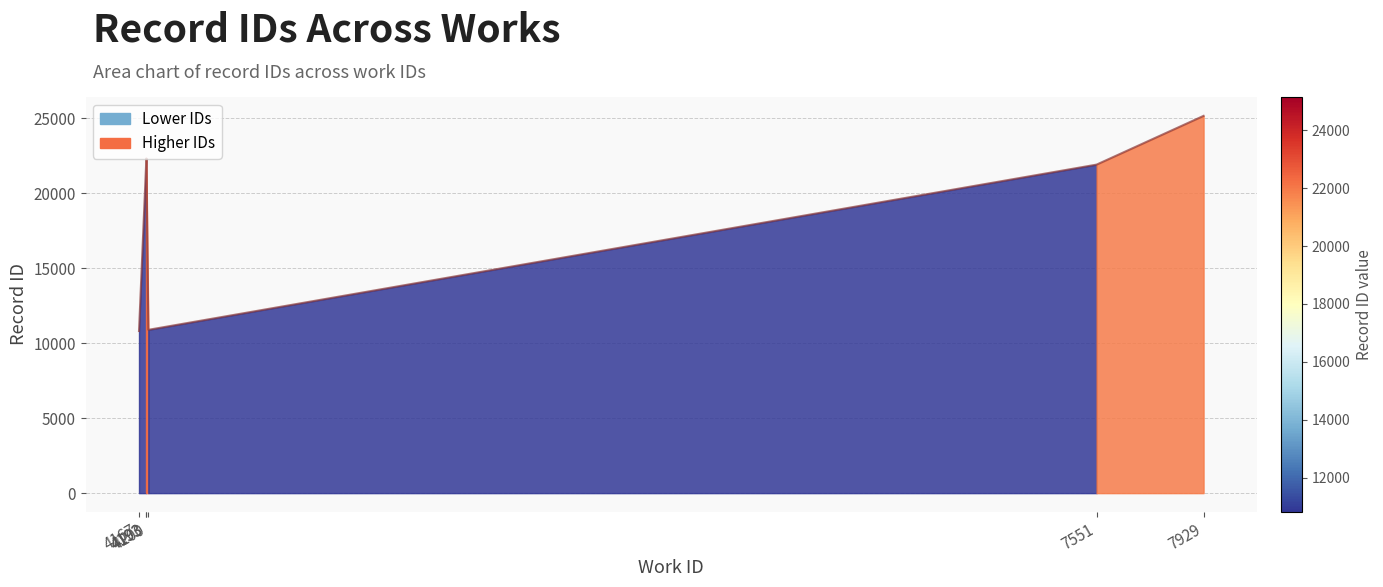

At which label does the data first exceed 22314?

4193